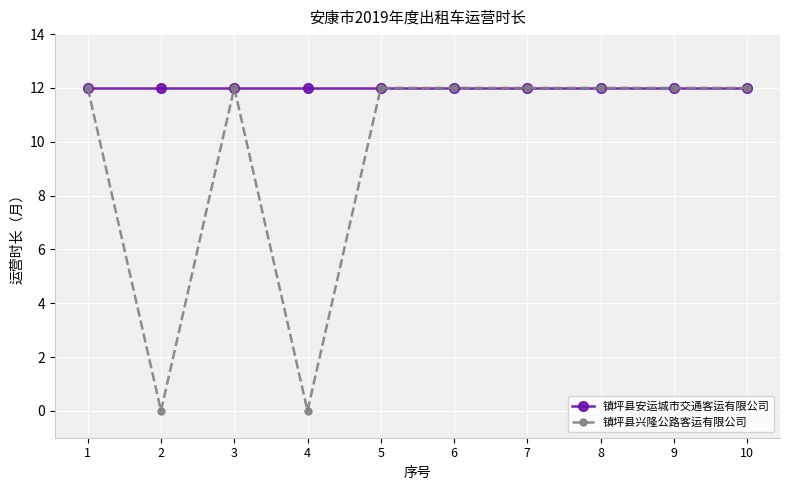

What is the greatest value displayed?

12